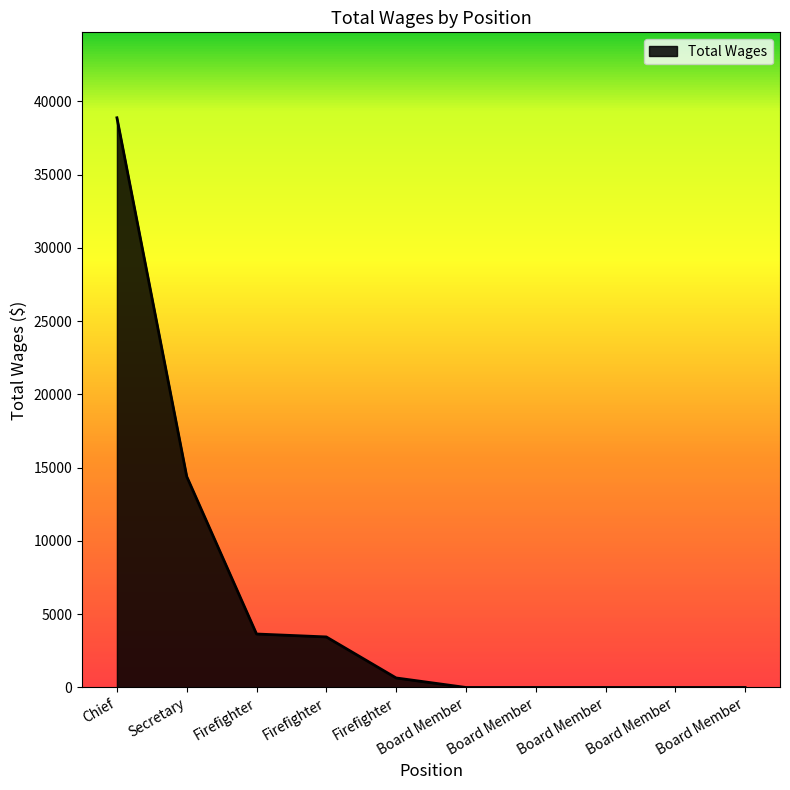

Rank the categories by value from highest to lowest.

Chief, Secretary, Firefighter, Firefighter, Firefighter, Board Member, Board Member, Board Member, Board Member, Board Member